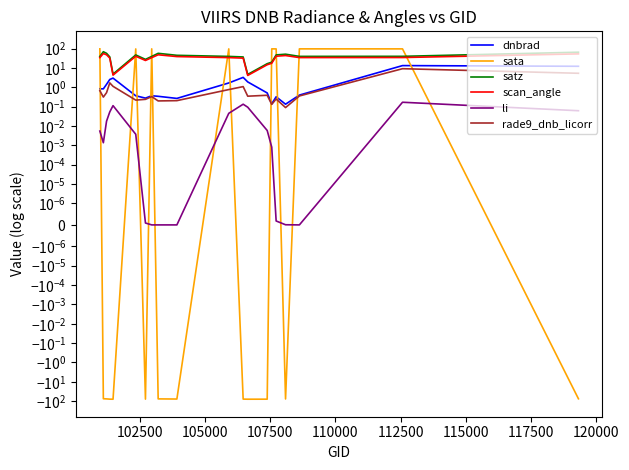

Rank the series at 105000 from lowest to highest value.

sata, li, rade9_dnb_licorr, dnbrad, scan_angle, satz